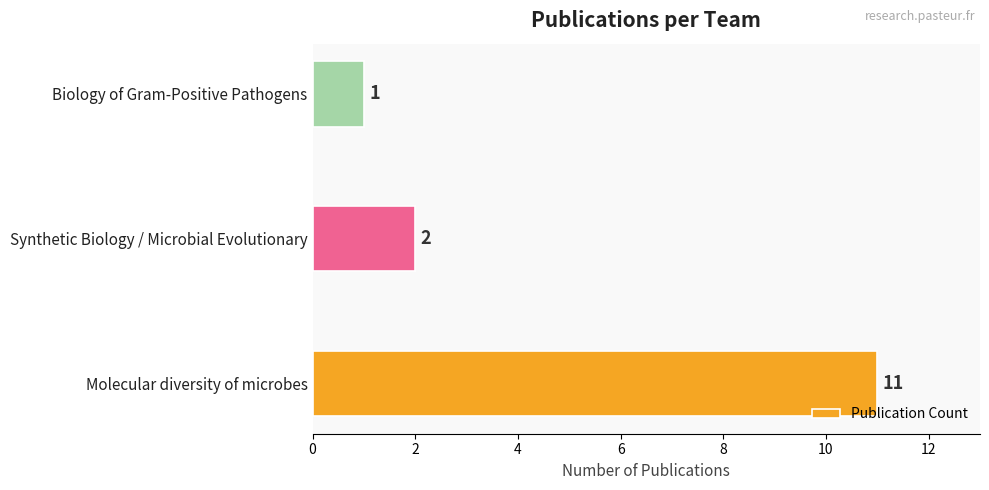

List the labels in order of value, largest first.

Molecular diversity of microbes, Synthetic Biology / Microbial Evolutionary, Biology of Gram-Positive Pathogens